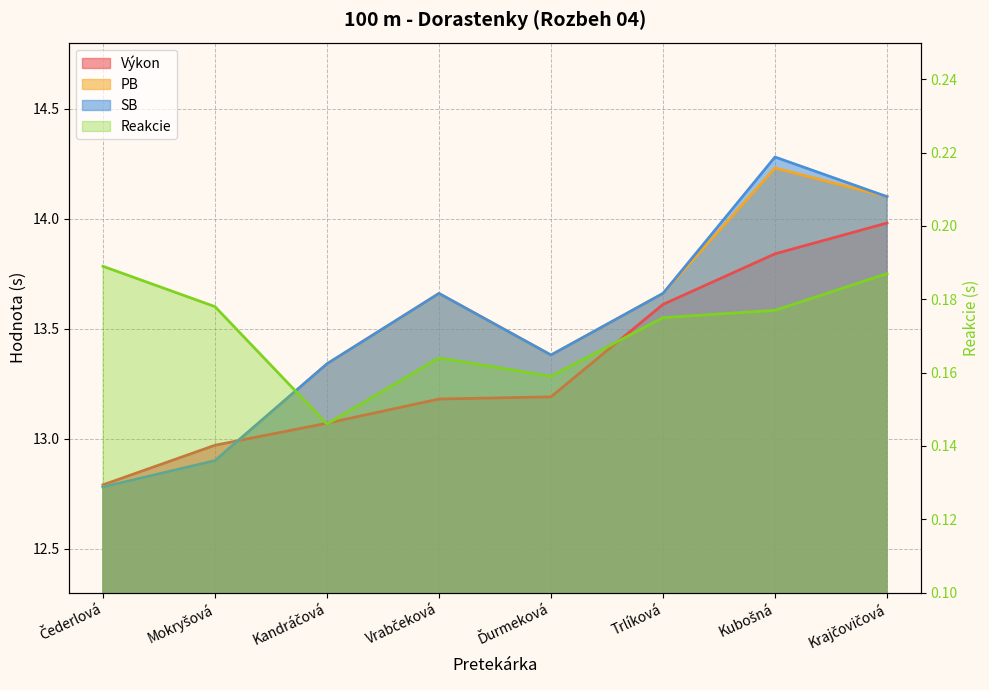

What is the highest value of the Reakcie series?

0.2